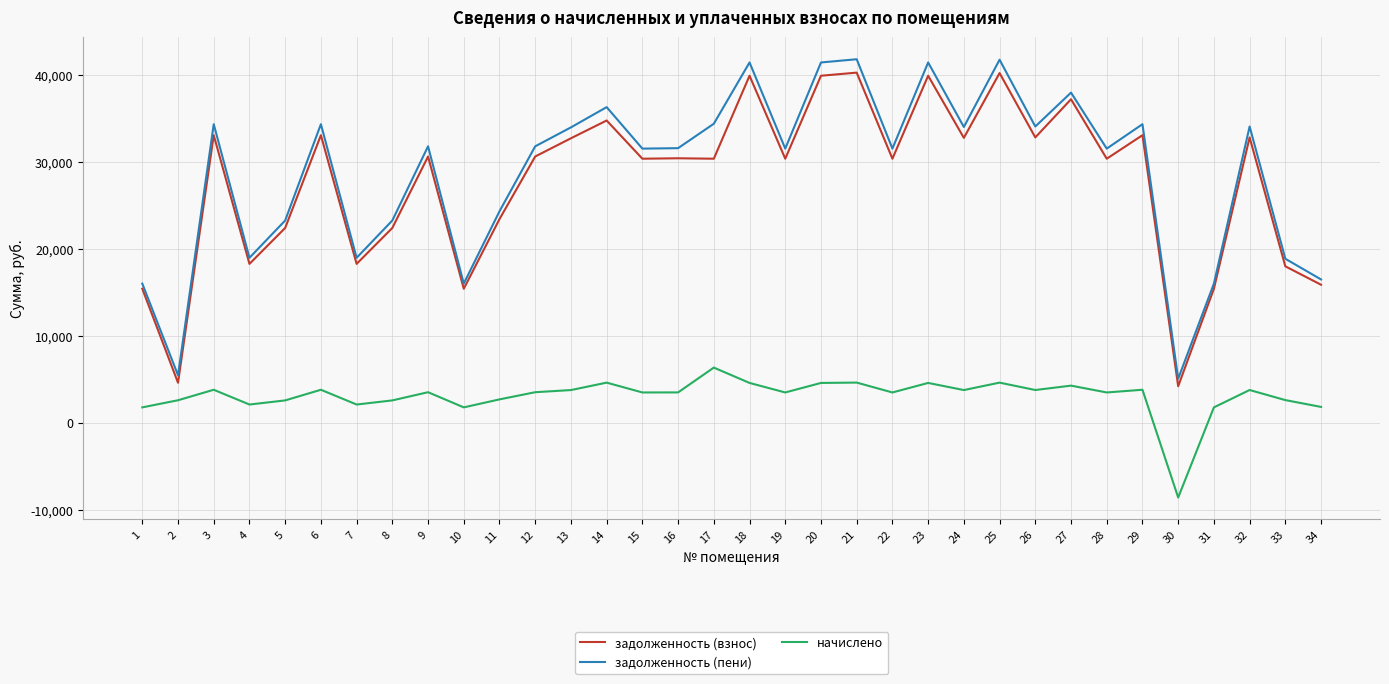

At which label does начислено reach its peak?

17